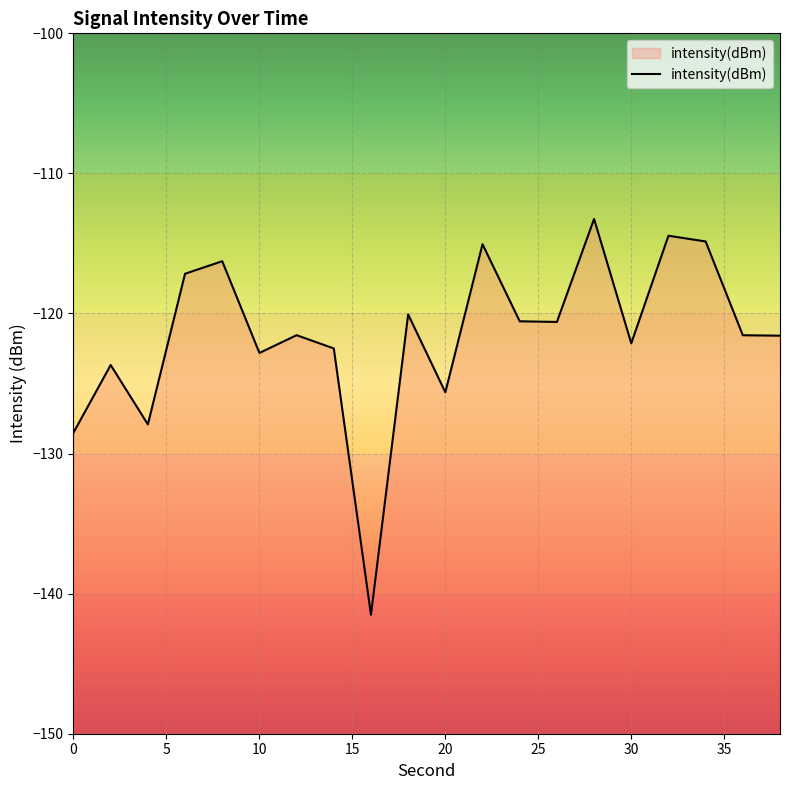

How many distinct data groups are displayed?

1